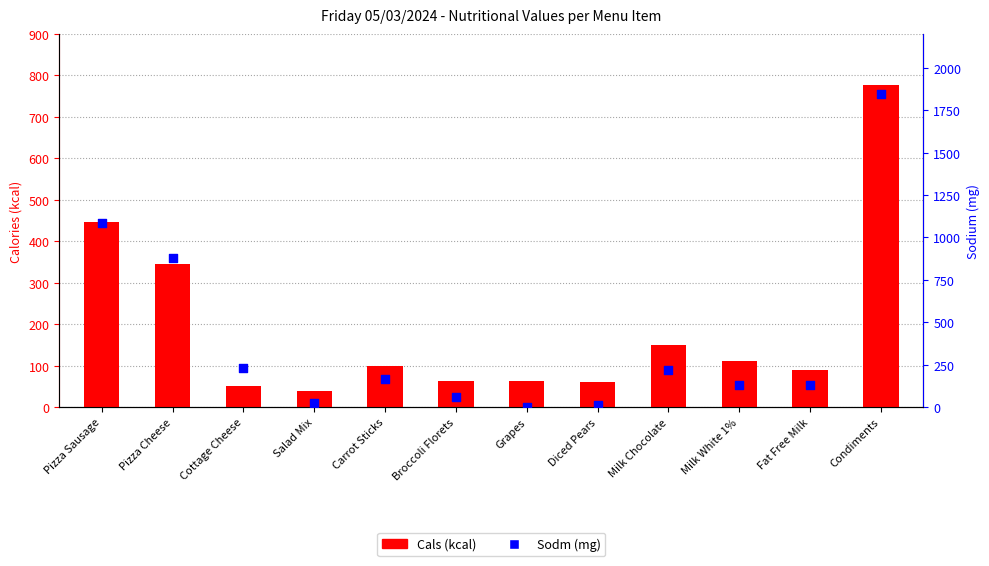

At how many categories does at least one series exceed 1834?

1